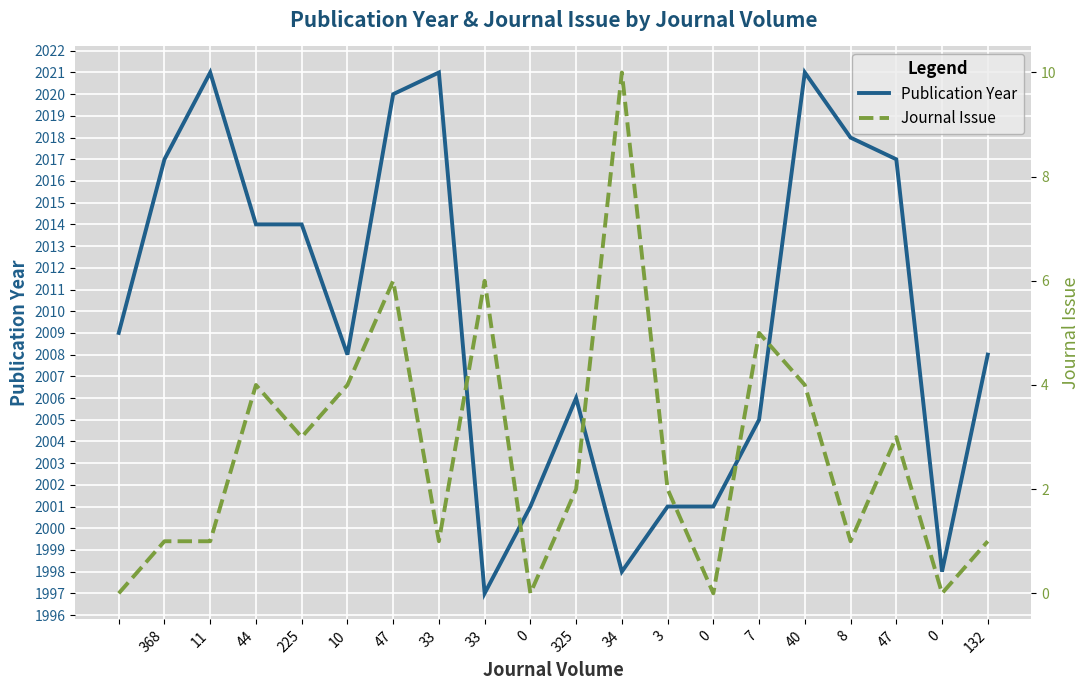

What is the difference between the maximum and second lowest values in the Publication Year series?

23